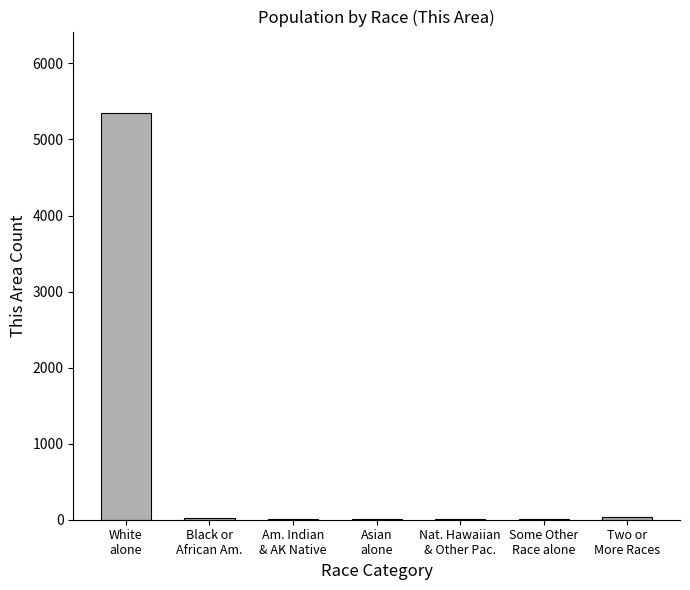

Approximately how many times larger is the value at Asian
alone compared to Some Other
Race alone?

1.0